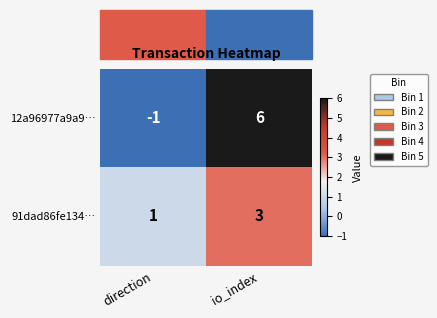

List the series in order of their overall mean, lowest first.

91dad86fe134…, 12a96977a9a9…